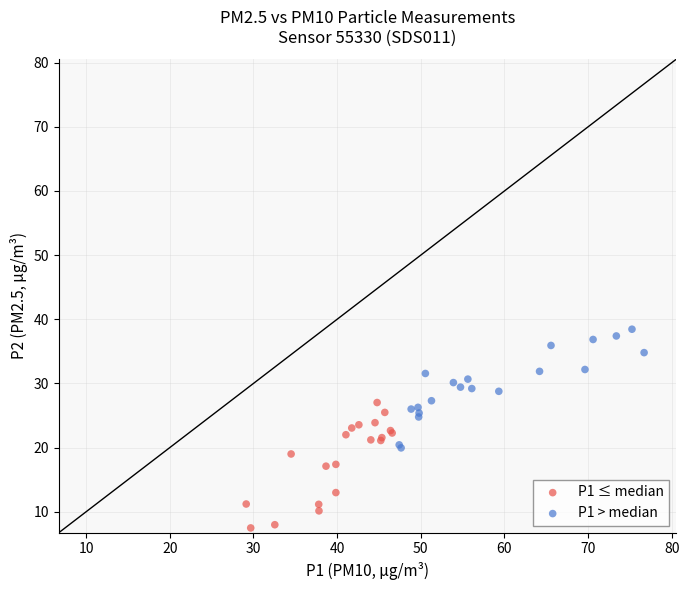

Which series contains the highest Y value?

P1 > median